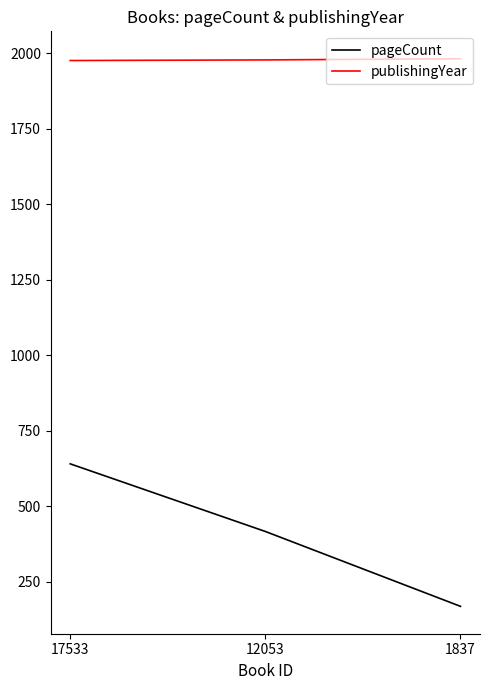

Rank the series by their average value, from highest to lowest.

publishingYear, pageCount